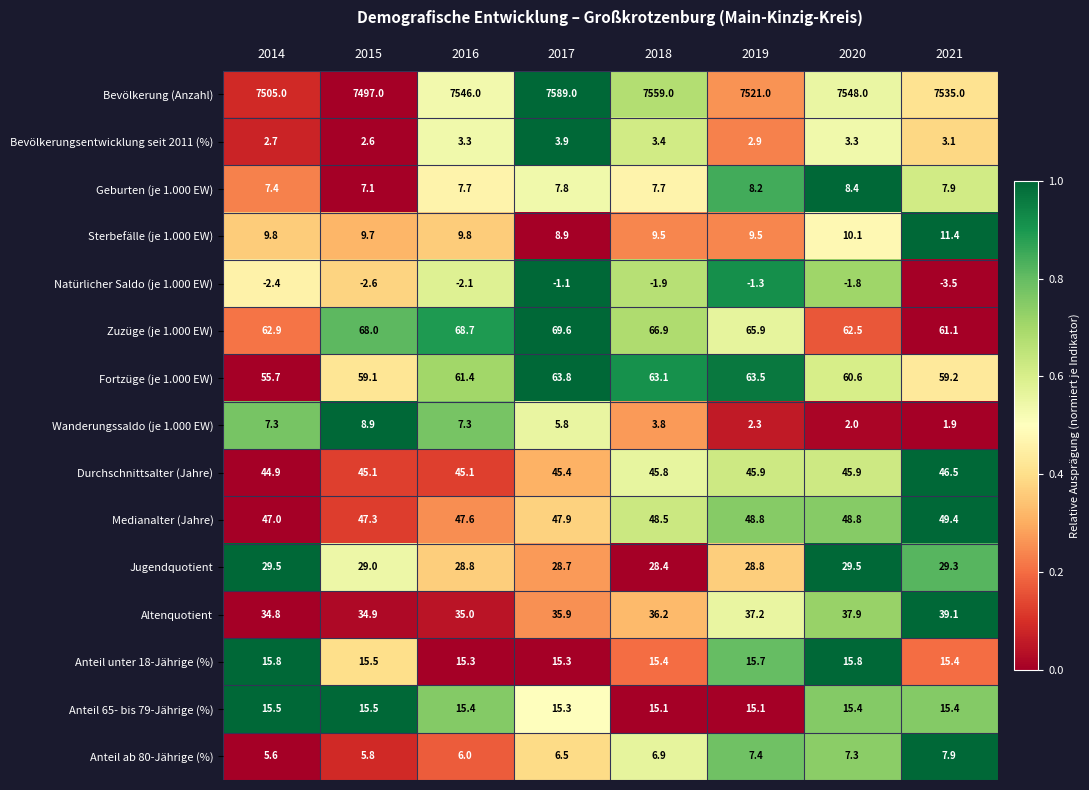

What is the average value of the Wanderungssaldo (je 1.000 EW) series?

4.9